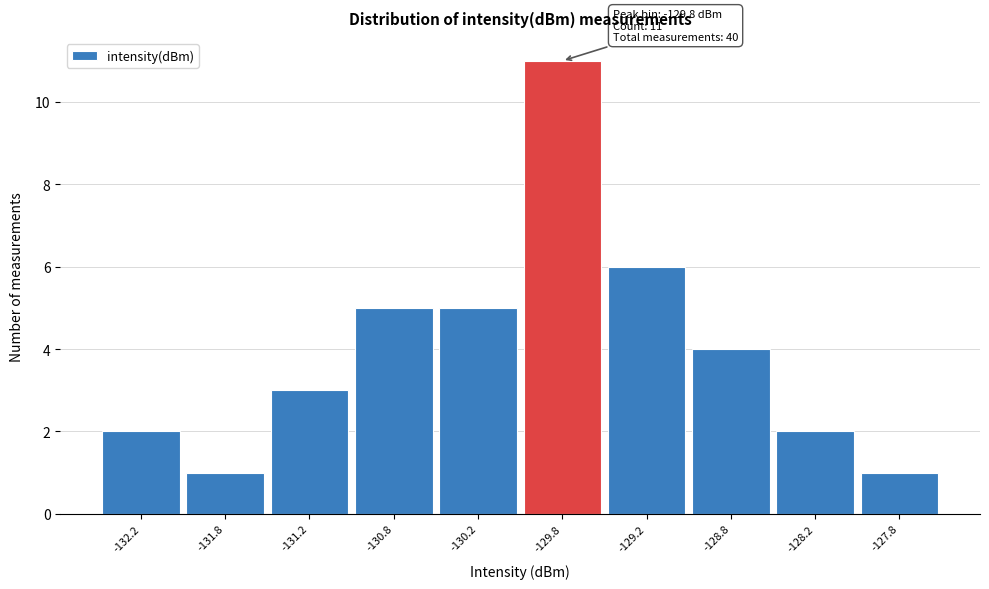

Over which range of the x-axis is the bar tallest?

-130.0 to -129.5